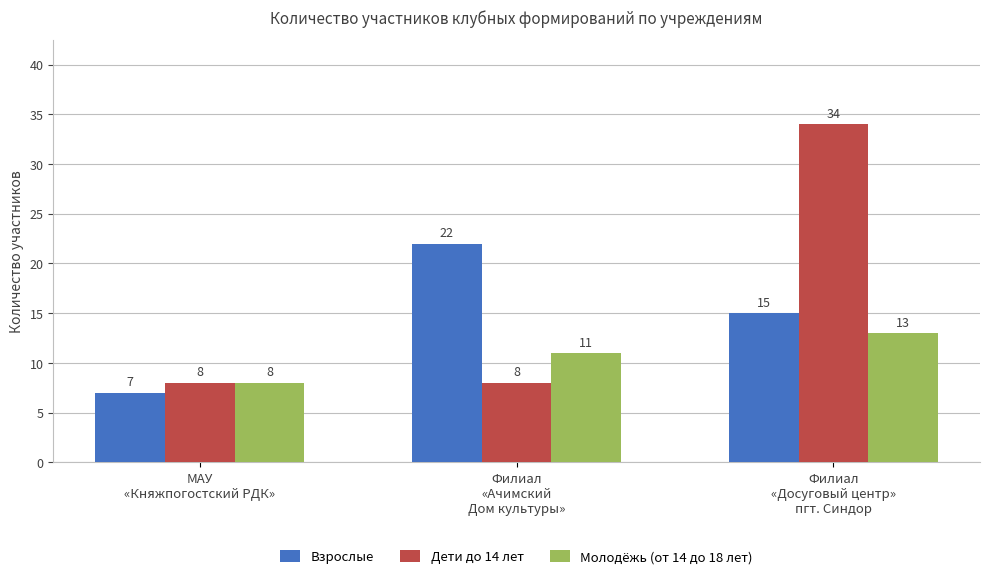

What is the lowest value of the Дети до 14 лет series?

8